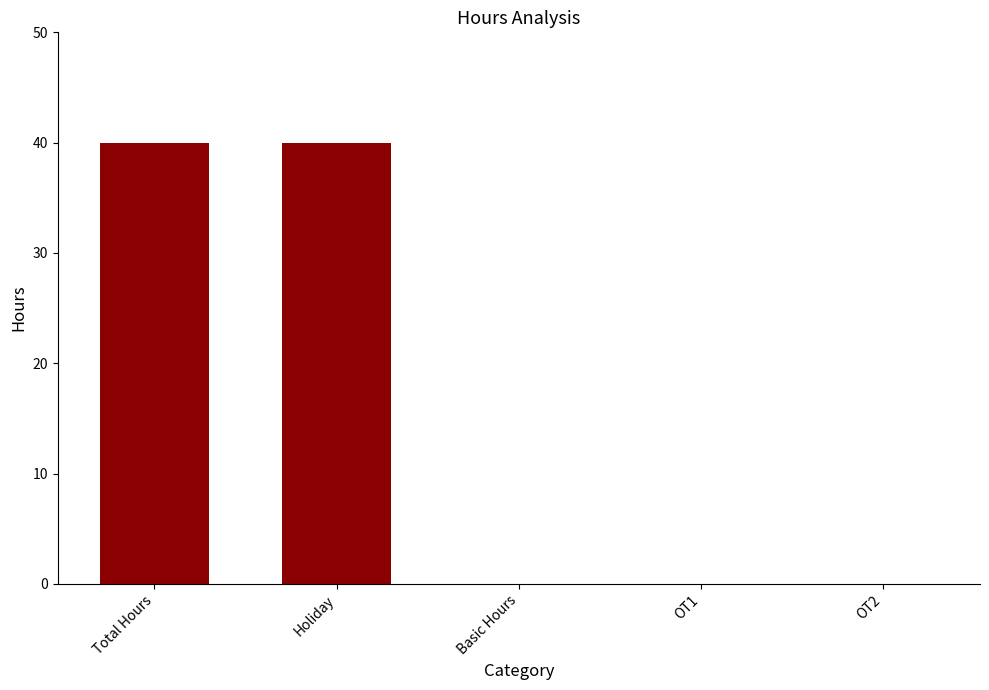

What is the change in value from Total Hours to Basic Hours?

-40